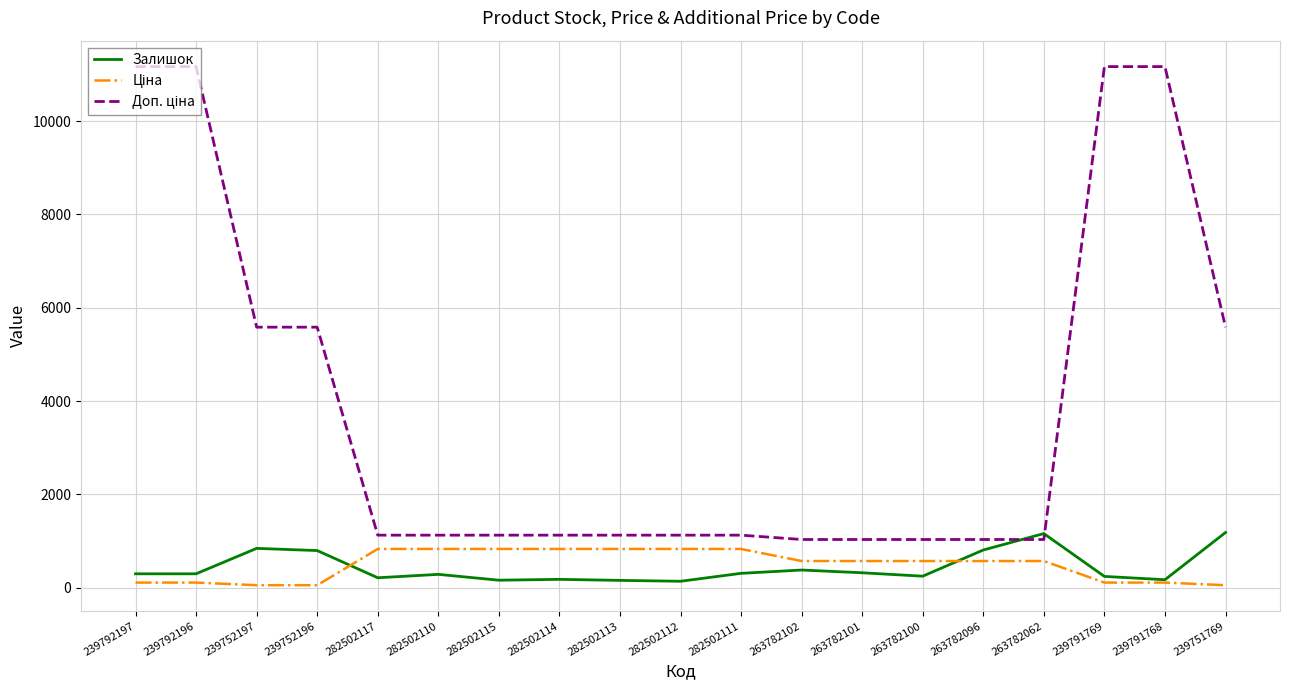

What position from the right is 282502113?

11